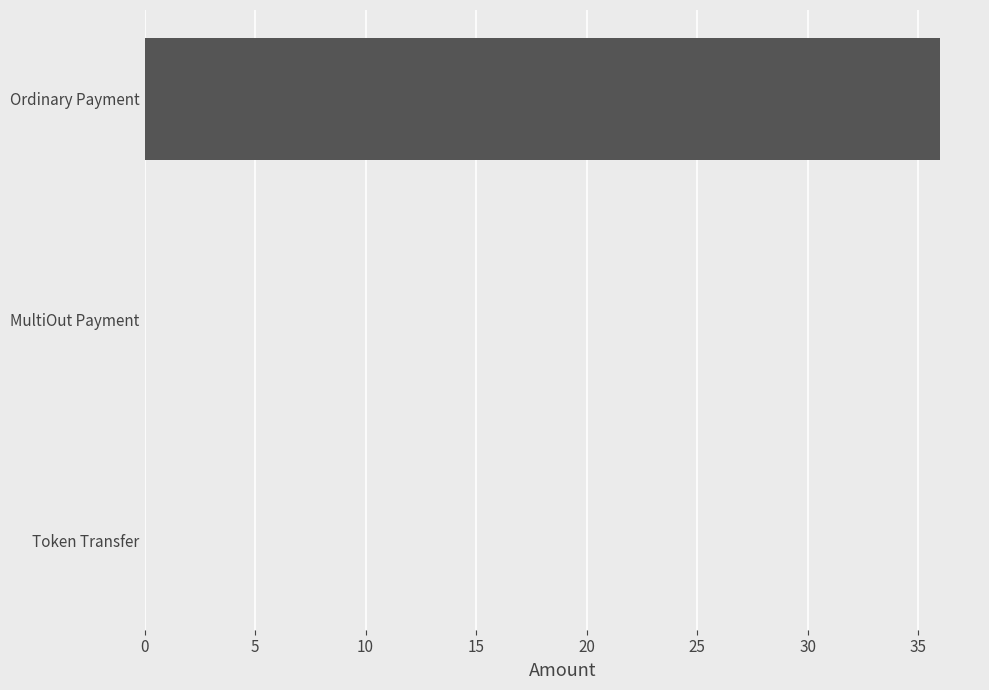

True or false: the data shows 0.0 at MultiOut Payment.

True